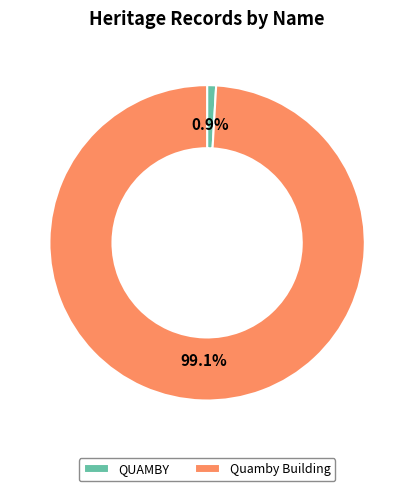

Combined, what portion of the pie is Quamby Building and QUAMBY?

100.0%